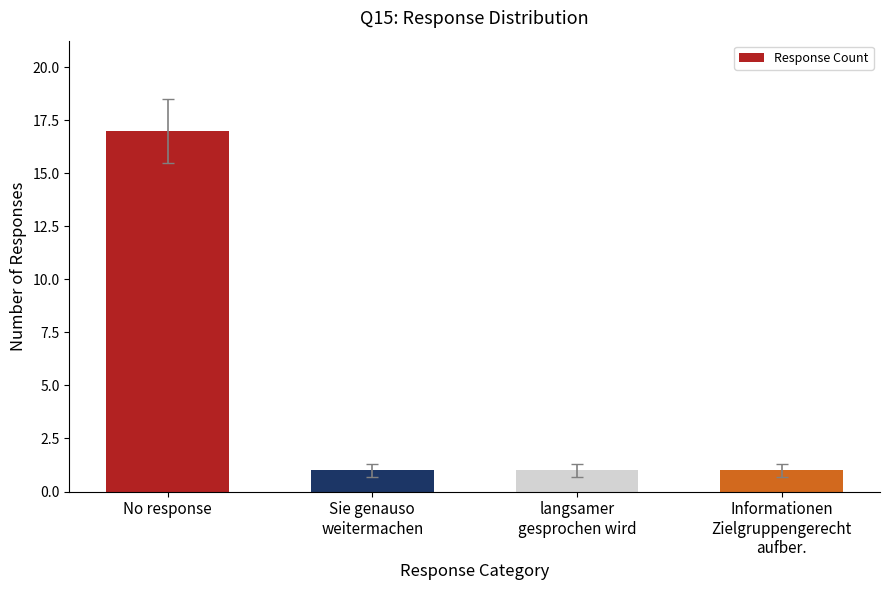

Approximately how many times larger is the value at No response compared to Sie genauso
weitermachen?

17.0